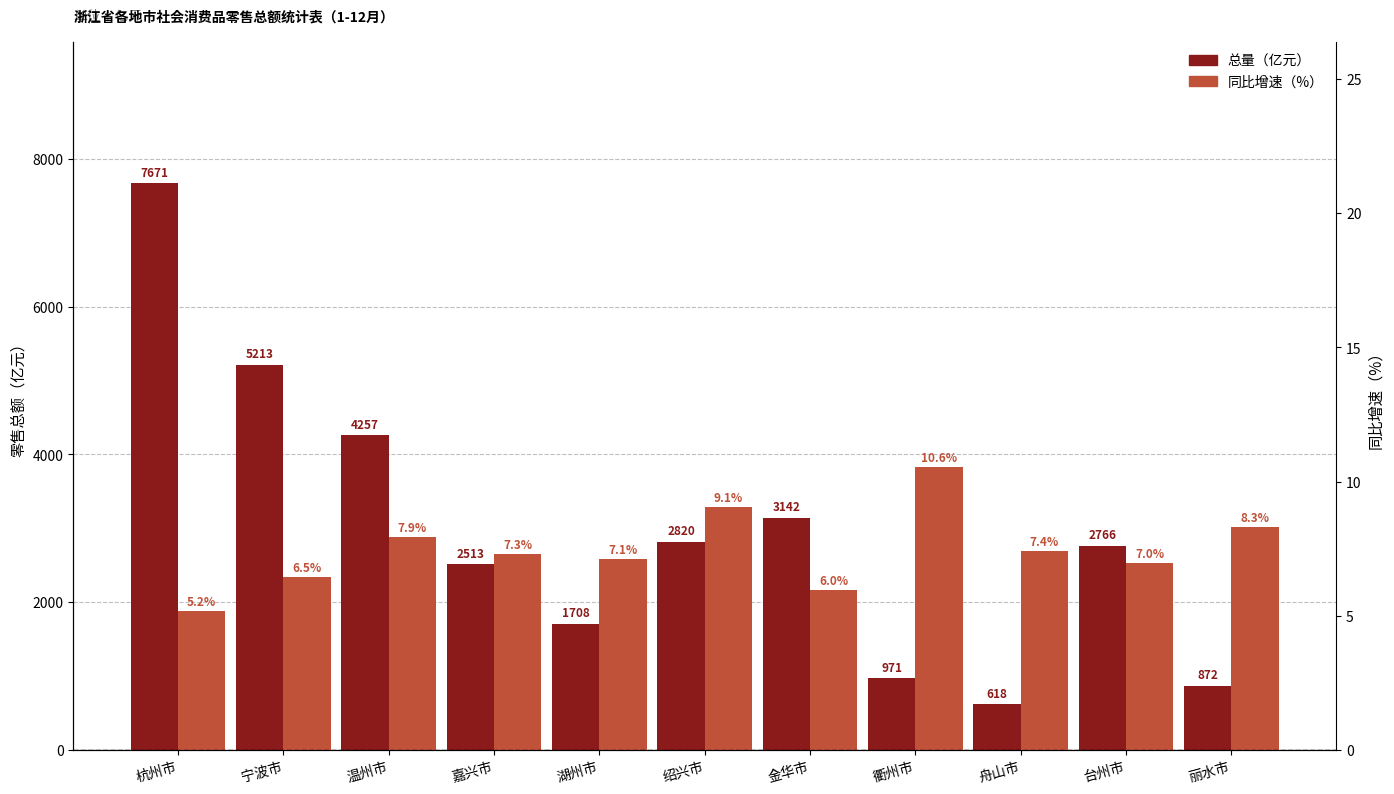

At which category is the sum across all series the highest?

杭州市